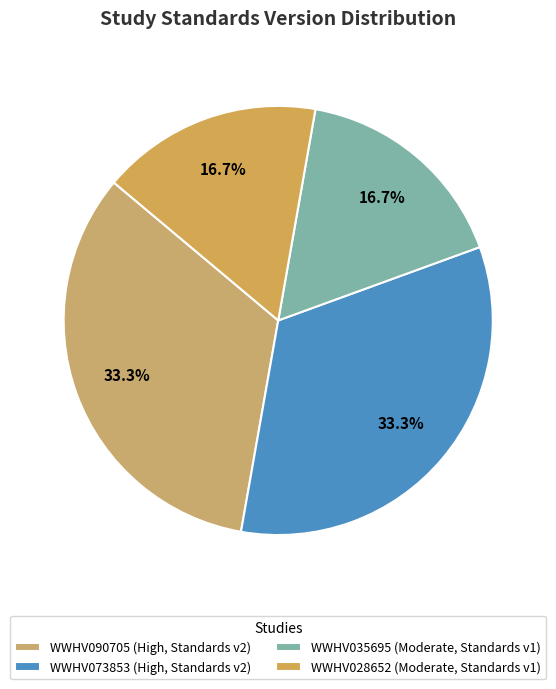

True or false: WWHV090705 accounts for 33% of the total.

True